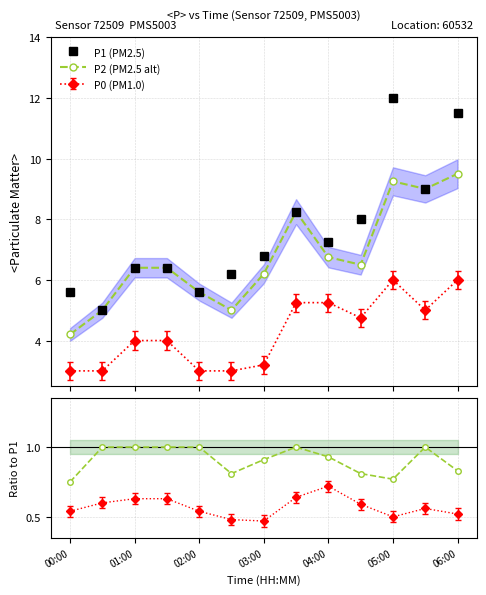

Which series has the largest total across all categories?

P1 (PM2.5)